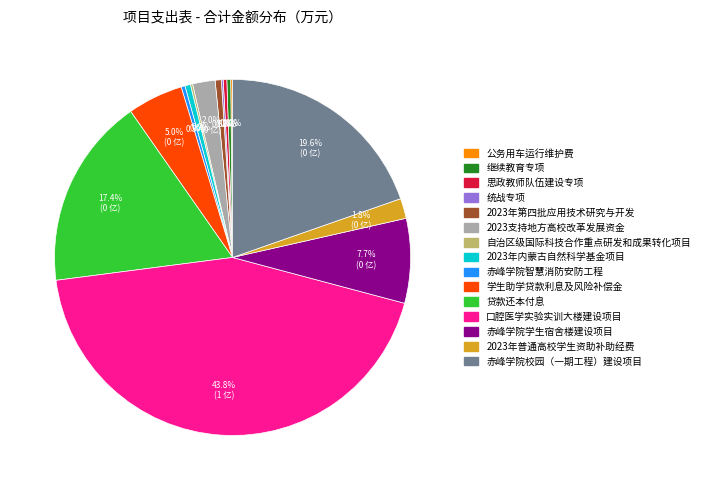

What portion of the pie excludes 口腔医学实验实训大楼建设项目?

56.2%